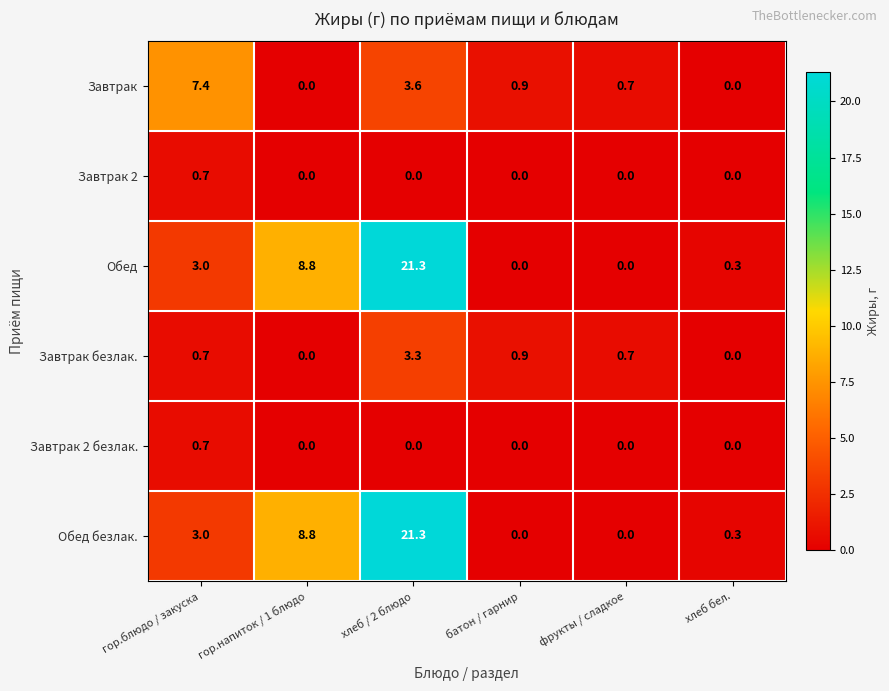

Between гор.блюдо / закуска and хлеб бел., which series saw the biggest shift?

Завтрак